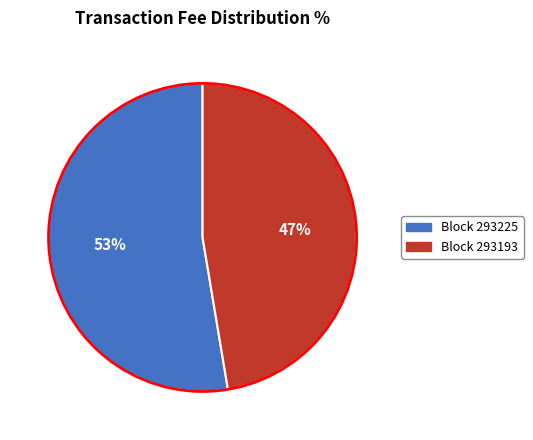

What is the largest slice in the pie chart?

Block 293225